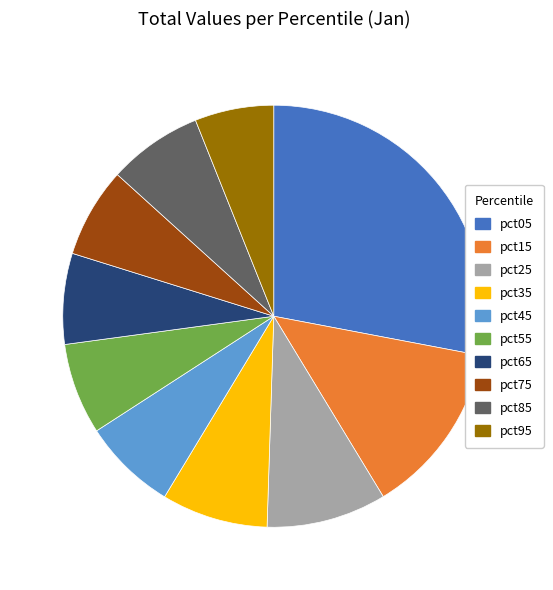

Combined, do pct55 and pct45 account for over 50%?

No